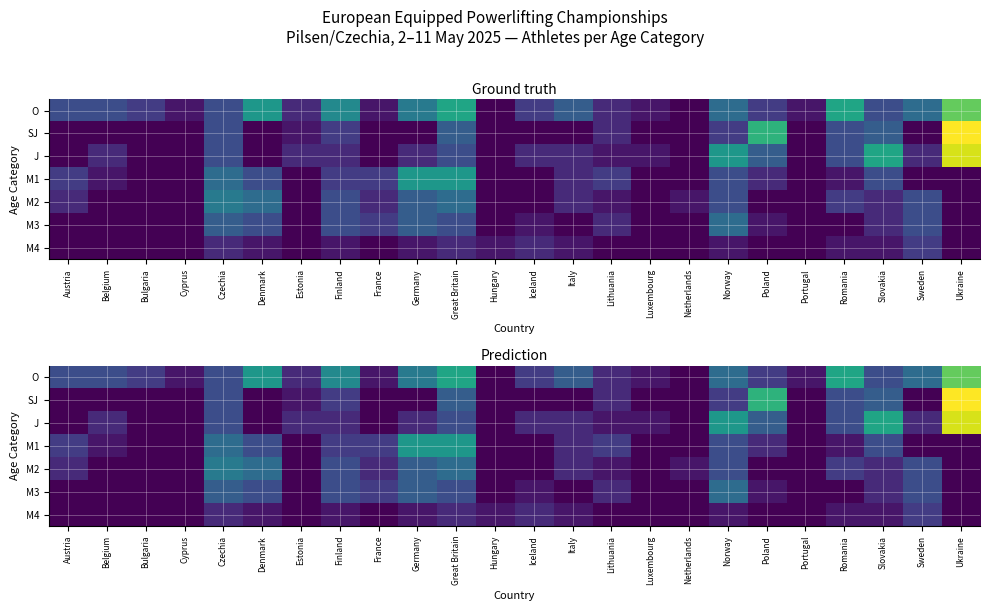

At which category is the sum across all series the highest?

Ukraine